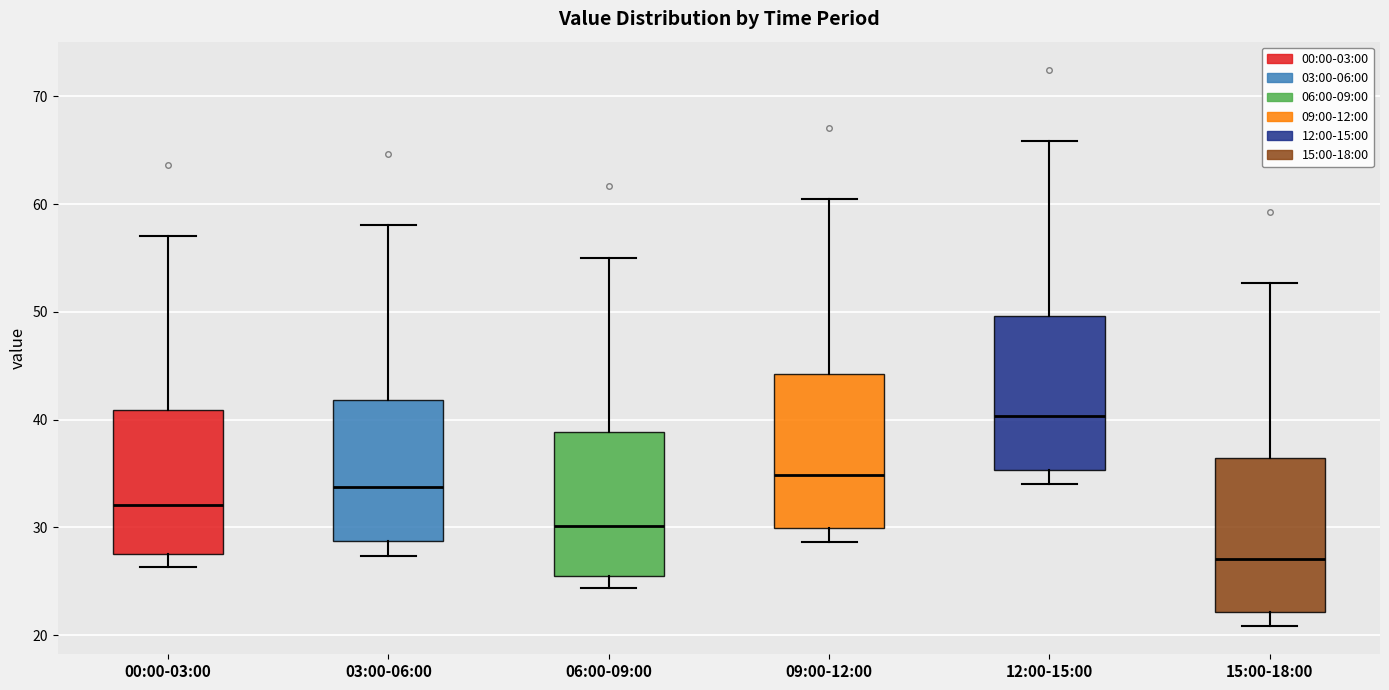

Which box has the highest median line?

12:00-15:00